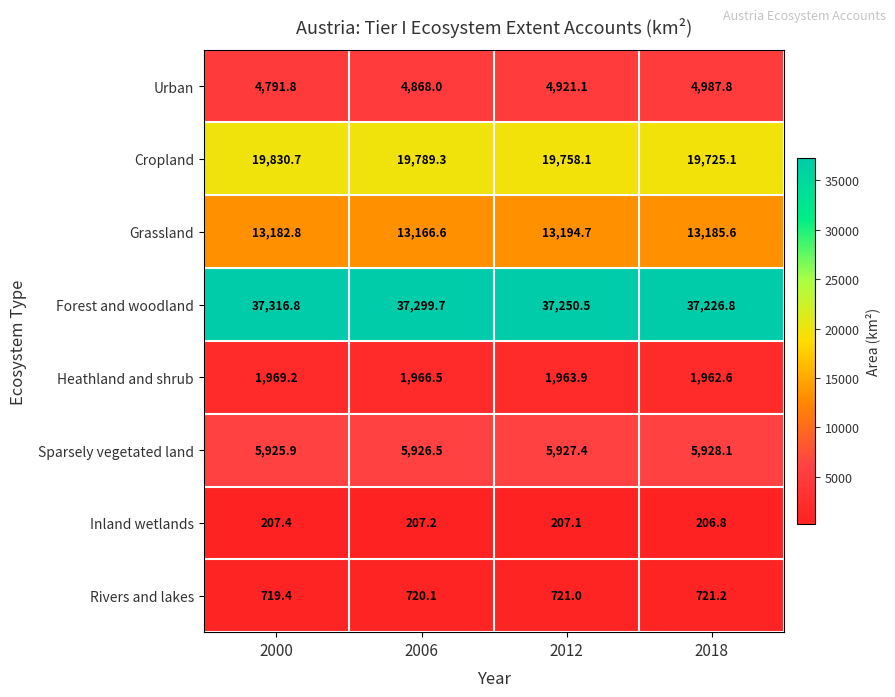

What is the spread (max minus min) of values at 2006?

37092.5